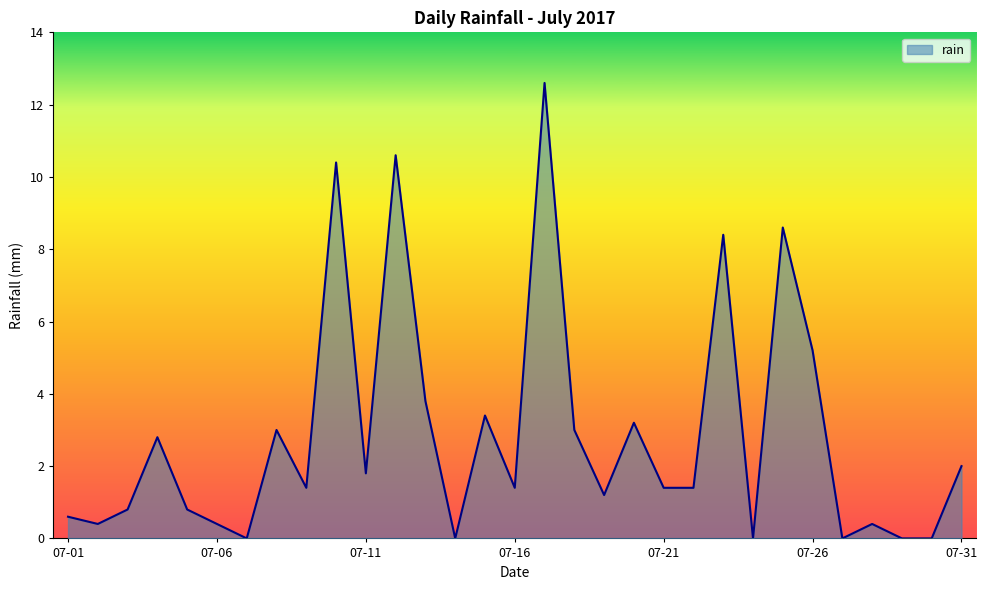

Reading left to right, what are all the values shown in this chart?

0.6	0.4	0.8	2.8	0.8	0.4	0.0	3.0	1.4	10.4	1.8	10.6	3.8	0.0	3.4	1.4	12.6	3.0	1.2	3.2	1.4	1.4	8.4	0.0	8.6	5.2	0.0	0.4	0.0	0.0	2.0